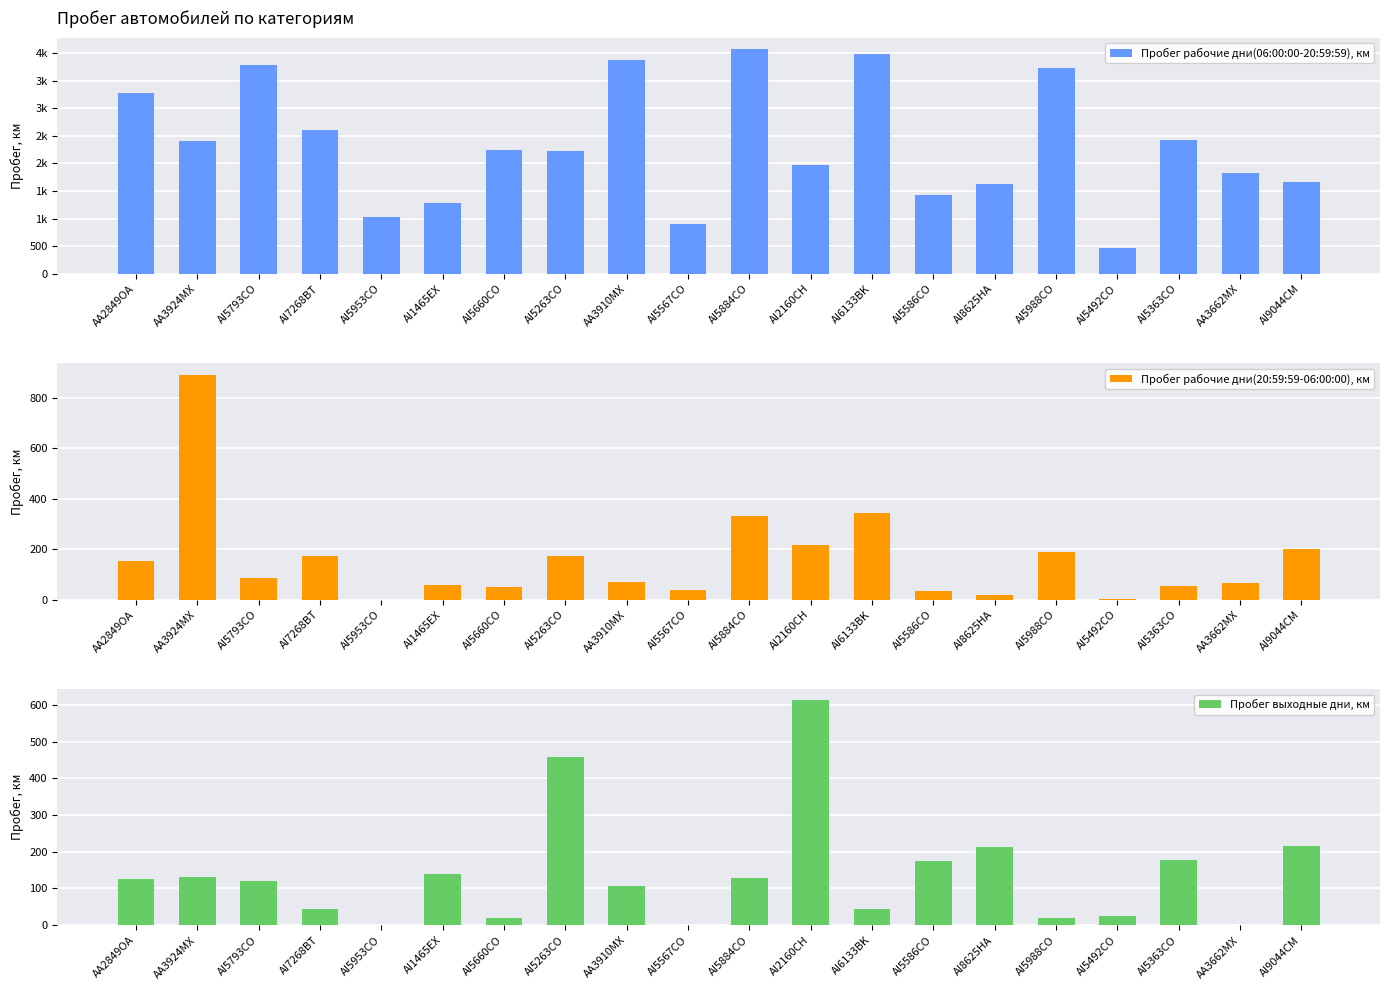

How many bars are there in total?

60